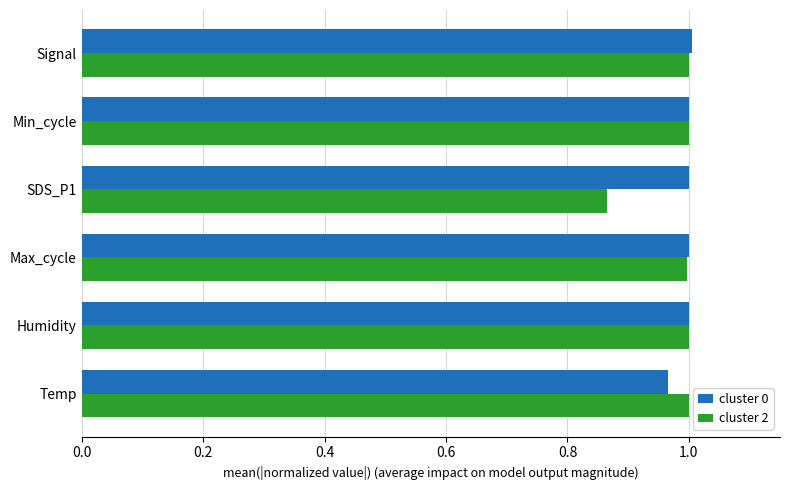

Which series has the widest spread of values?

cluster 2